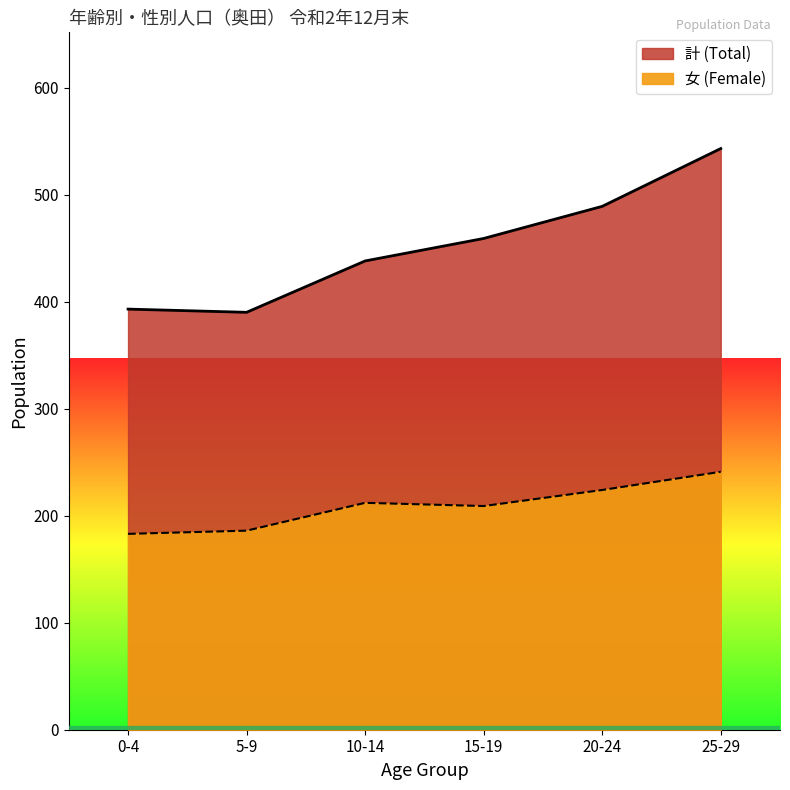

Is the value of 女 (Female) at 25-29 greater than the value of 男 (Male) at 15-19?

No